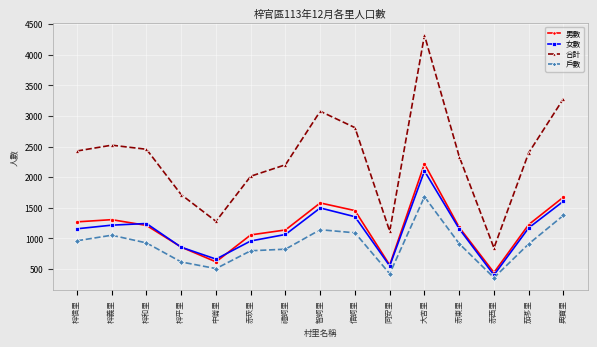

What is the greatest value displayed?

4318